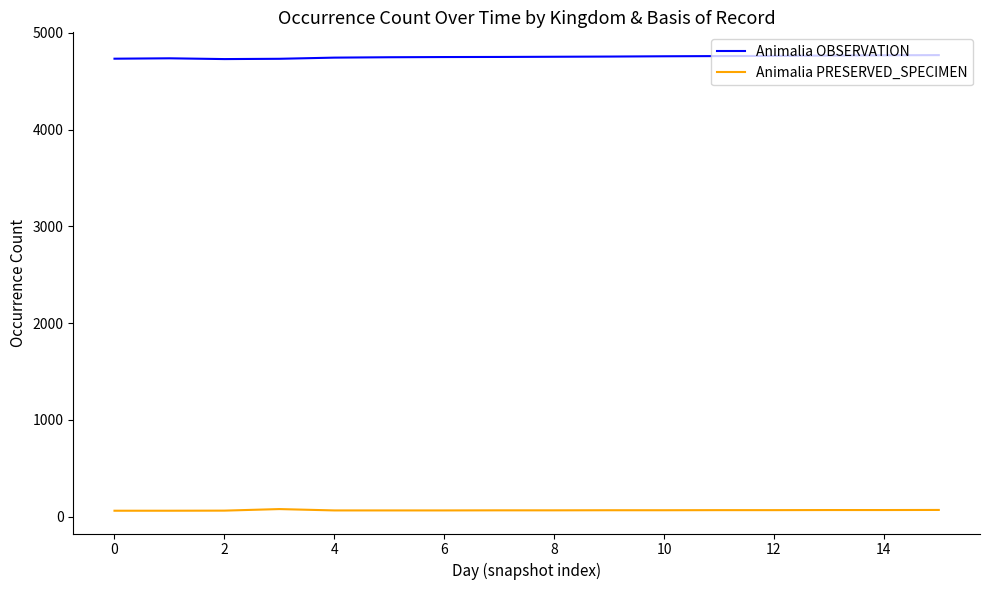

Rank the series by their maximum value, from highest to lowest.

Animalia OBSERVATION, Animalia PRESERVED_SPECIMEN